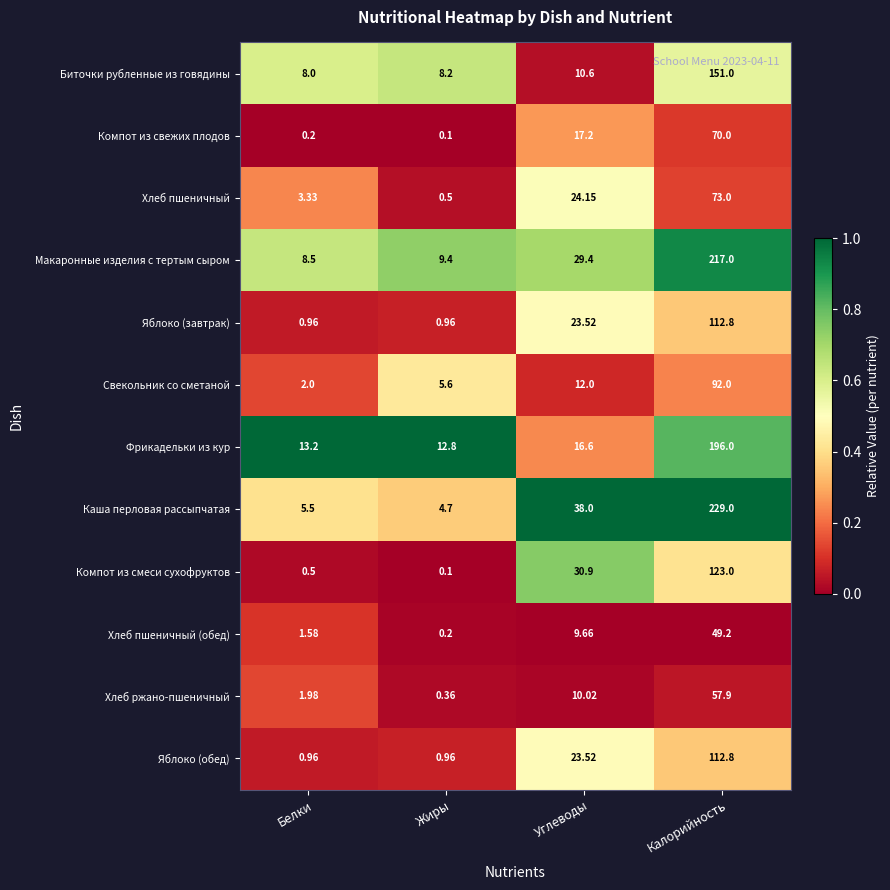

What is the total value across all series at Белки?

46.7